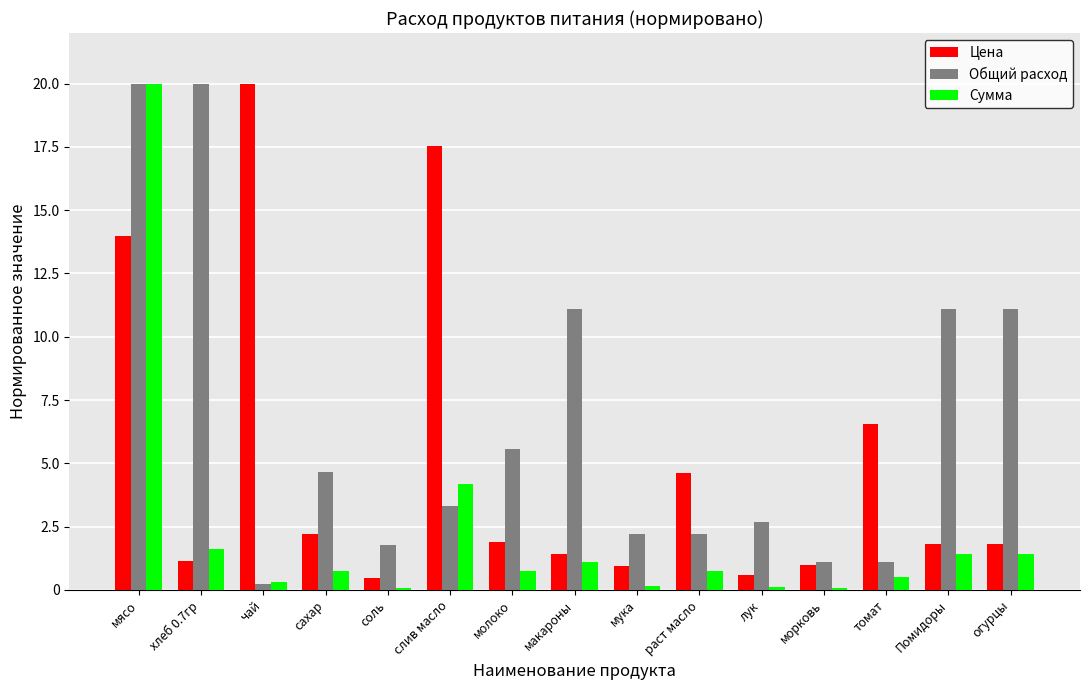

What value does the Цена series have at сахар?

2.2